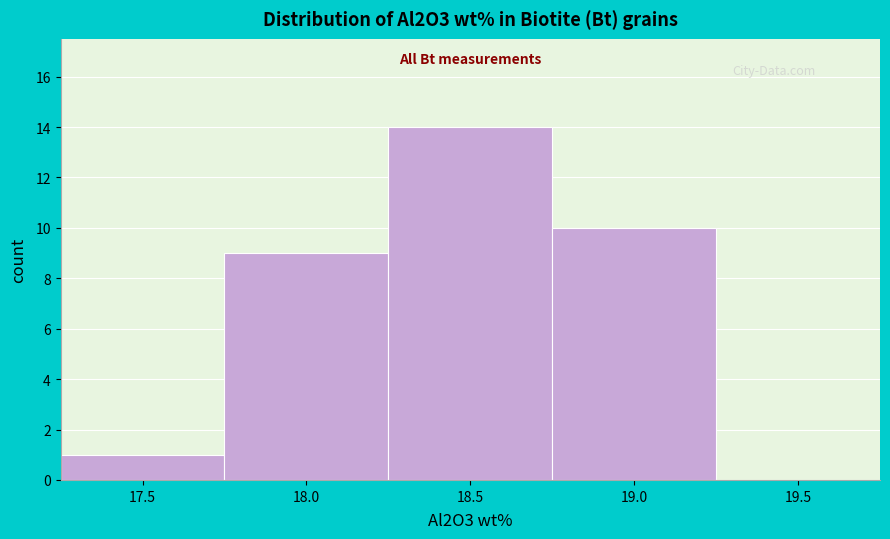

Reading left to right, extract all data points from this chart.

17.5=1	18.0=9	18.5=14	19.0=10	19.5=0